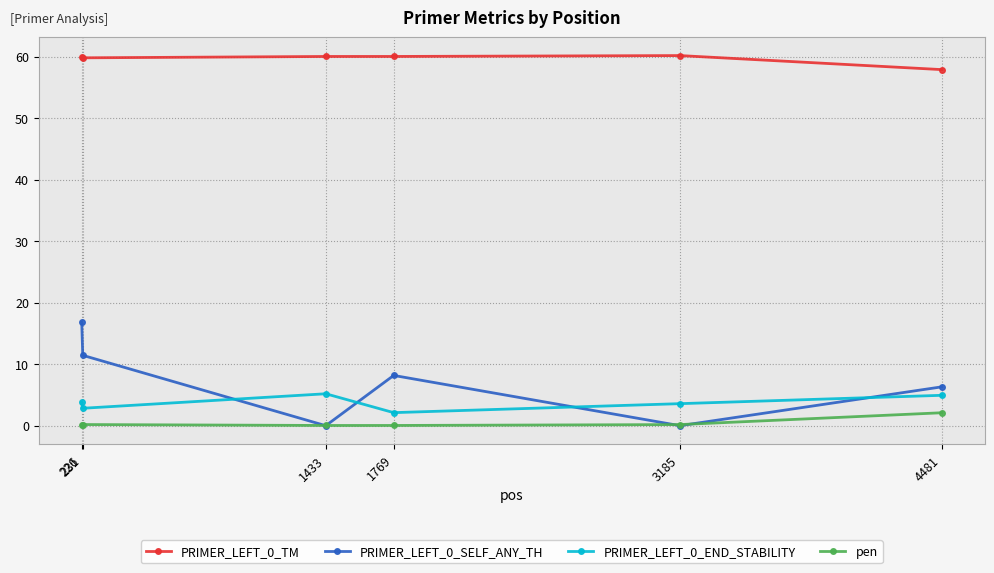

At how many categories does at least one series exceed 34?

6